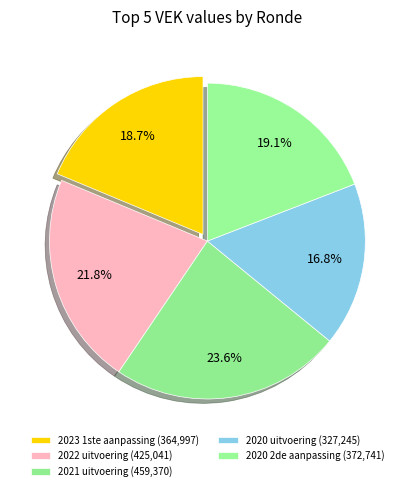

Count the number of slices in the pie.

5